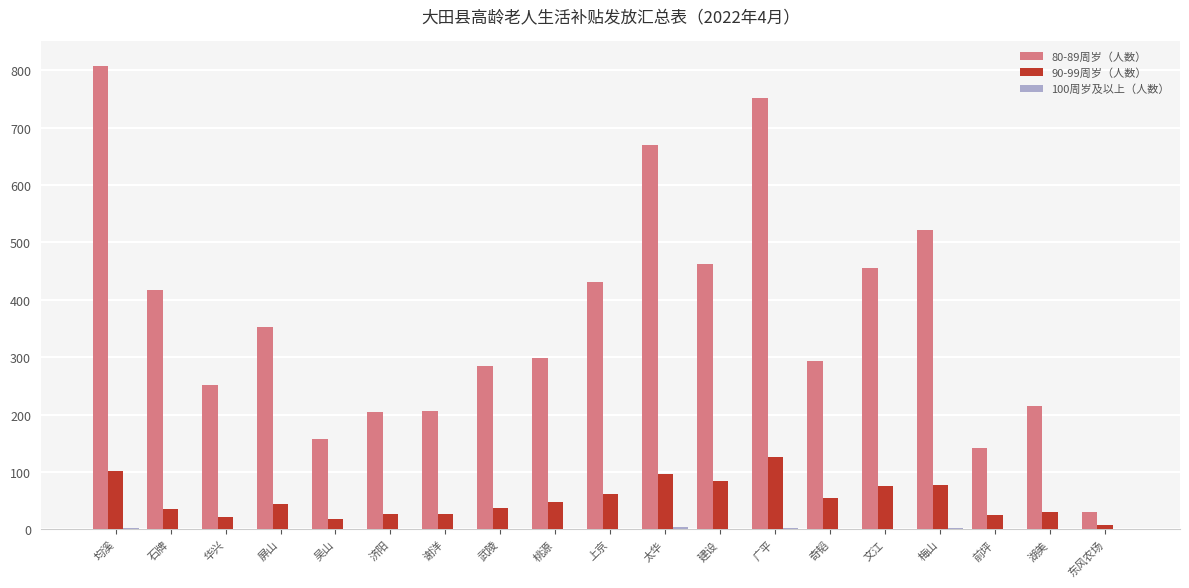

Which series has the largest total across all categories?

80-89周岁（人数）